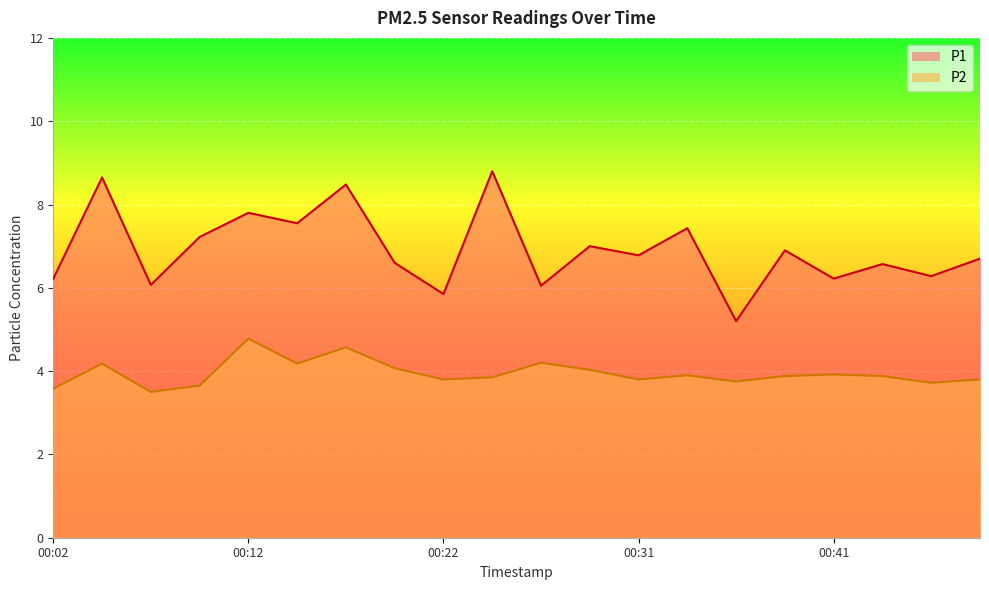

Where is P1 nearest to the value 7?

00:29